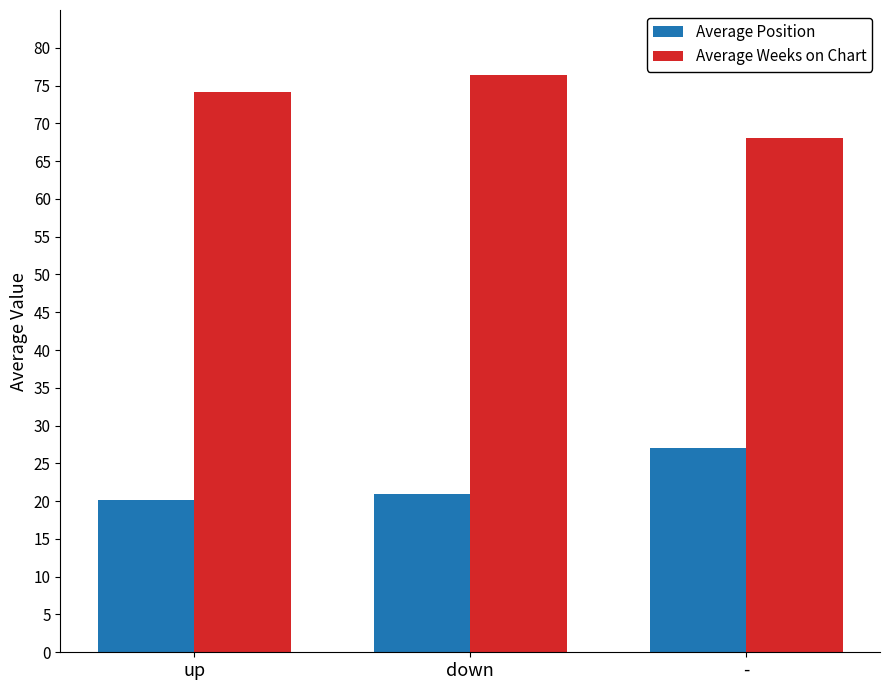

What is the sum of all Average Weeks on Chart values?

218.6